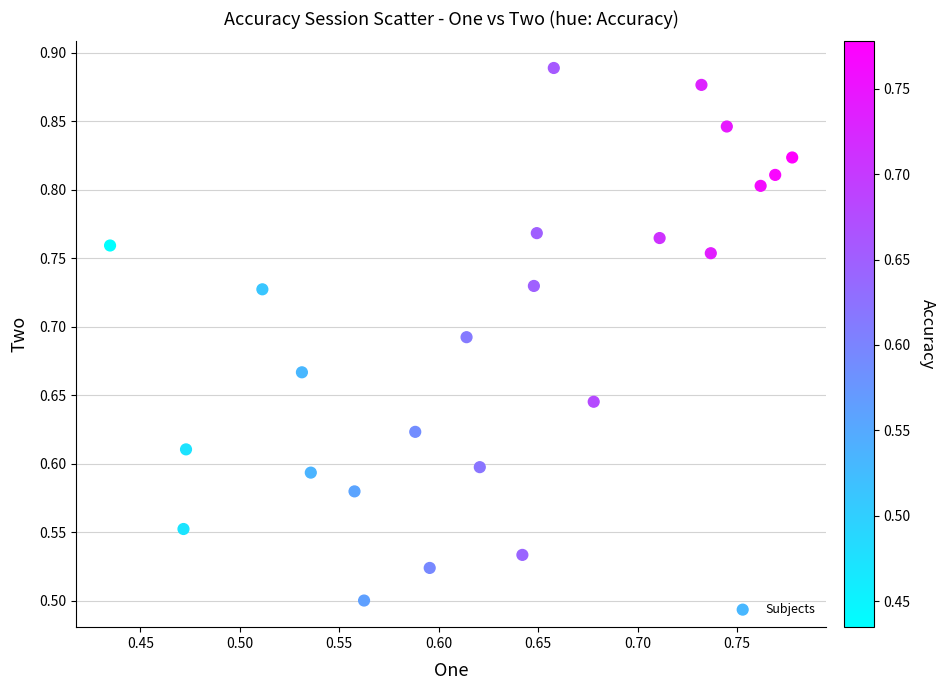

What is the range of Y values (max minus min)?

0.4